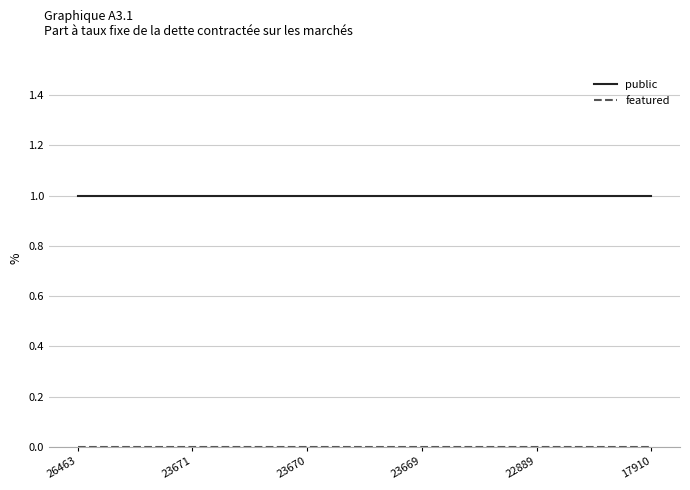

Which series has the largest total across all categories?

public